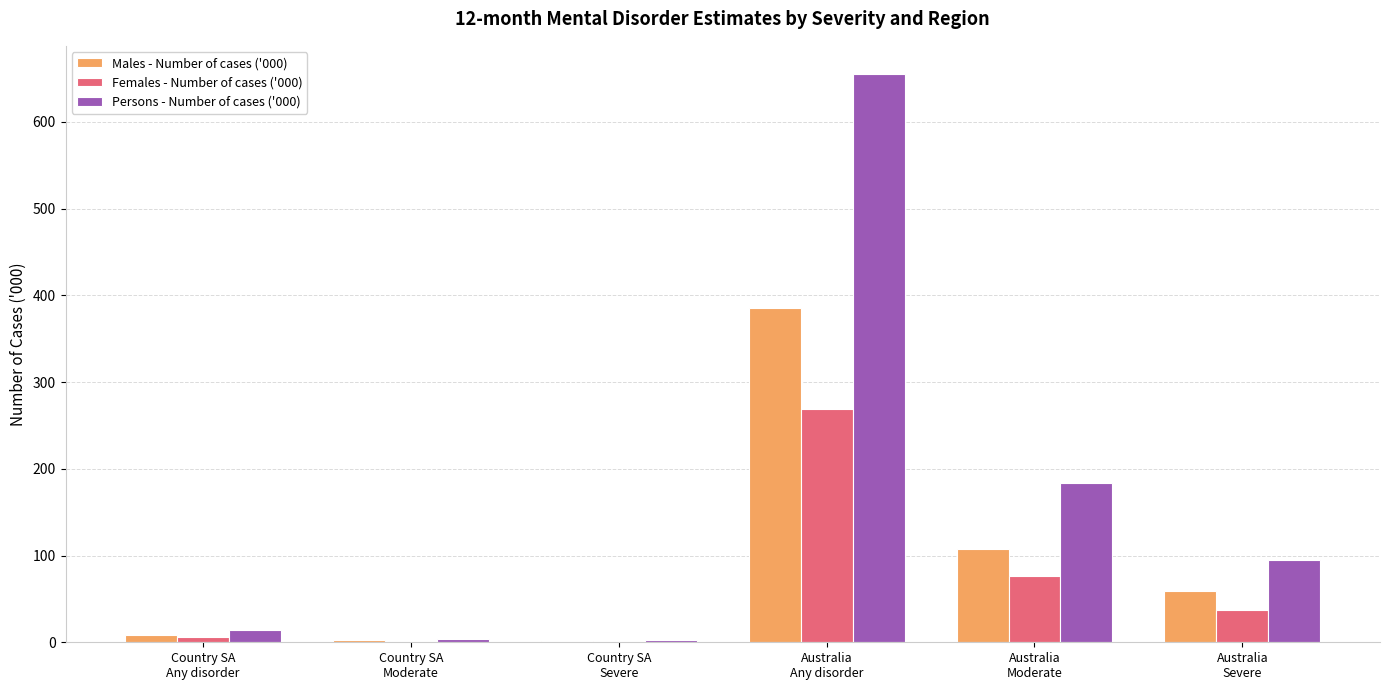

What are all the series names shown in the legend?

Males - Number of cases ('000), Females - Number of cases ('000), Persons - Number of cases ('000)